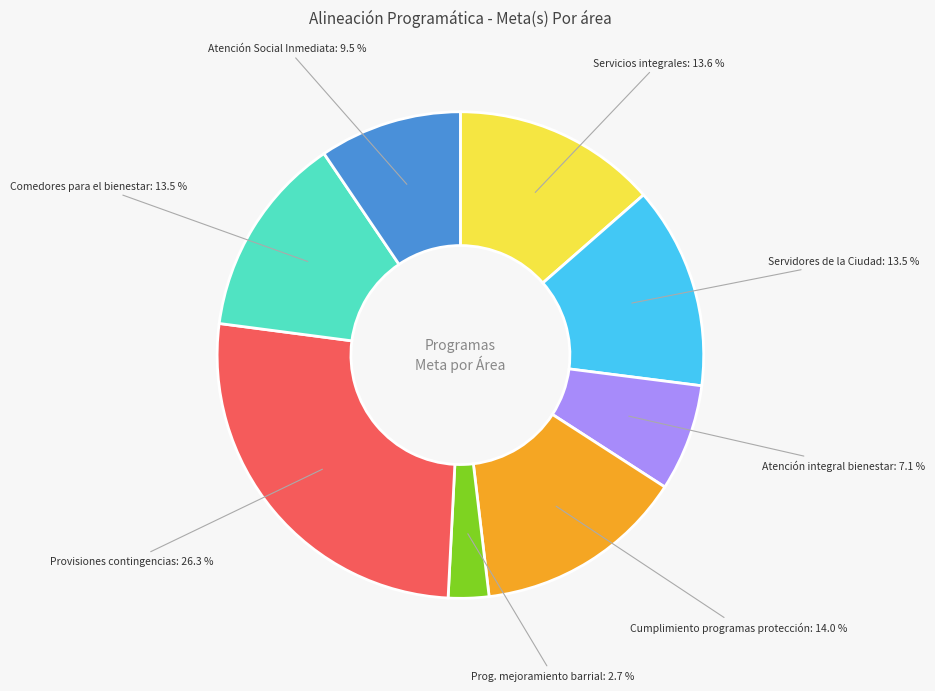

What is the total percentage of Servicios integrales and Servidores de la Ciudad?

27.0%